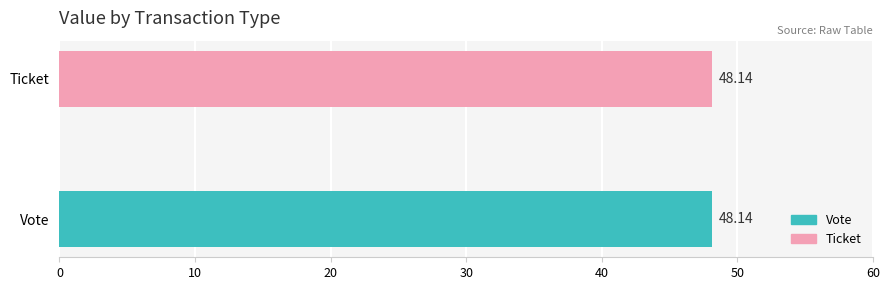

What is the value of the Ticket bar at the 4th from the left?

48.1